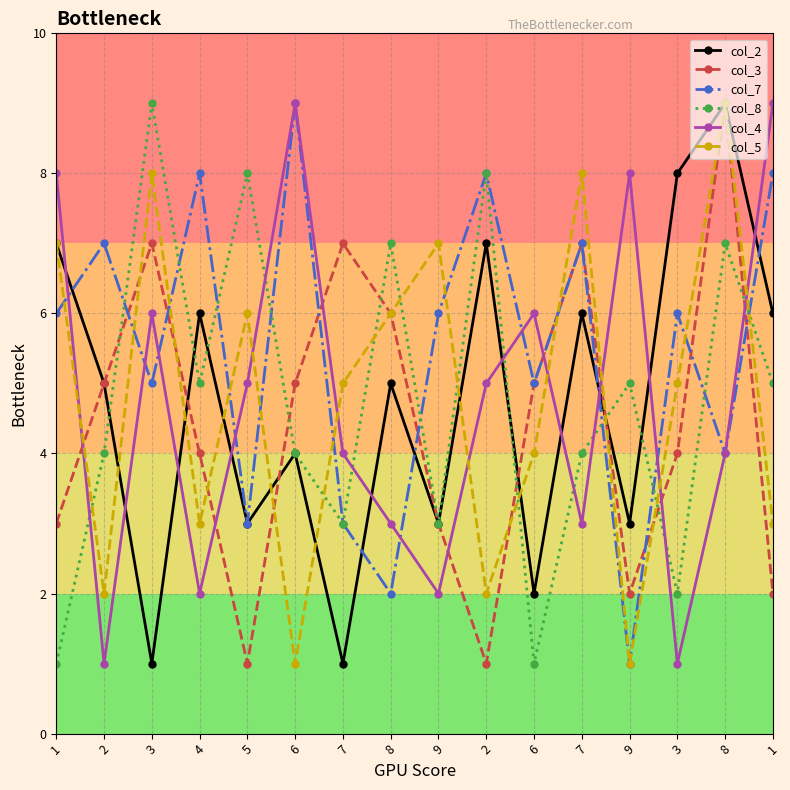

Reading left to right, what are all the values shown in this chart?

col_2: 1=7	2=5	3=1	4=6	5=3	6=4	7=1	8=5	9=3	2=7	6=2	7=6	9=3	3=8	8=9	1=6
col_3: 1=3	2=5	3=7	4=4	5=1	6=5	7=7	8=6	9=3	2=1	6=5	7=7	9=2	3=4	8=9	1=2
col_7: 1=6	2=7	3=5	4=8	5=3	6=9	7=3	8=2	9=6	2=8	6=5	7=7	9=1	3=6	8=4	1=8
col_8: 1=1	2=4	3=9	4=5	5=8	6=4	7=3	8=7	9=3	2=8	6=1	7=4	9=5	3=2	8=7	1=5
col_4: 1=8	2=1	3=6	4=2	5=5	6=9	7=4	8=3	9=2	2=5	6=6	7=3	9=8	3=1	8=4	1=9
col_5: 1=7	2=2	3=8	4=3	5=6	6=1	7=5	8=6	9=7	2=2	6=4	7=8	9=1	3=5	8=9	1=3